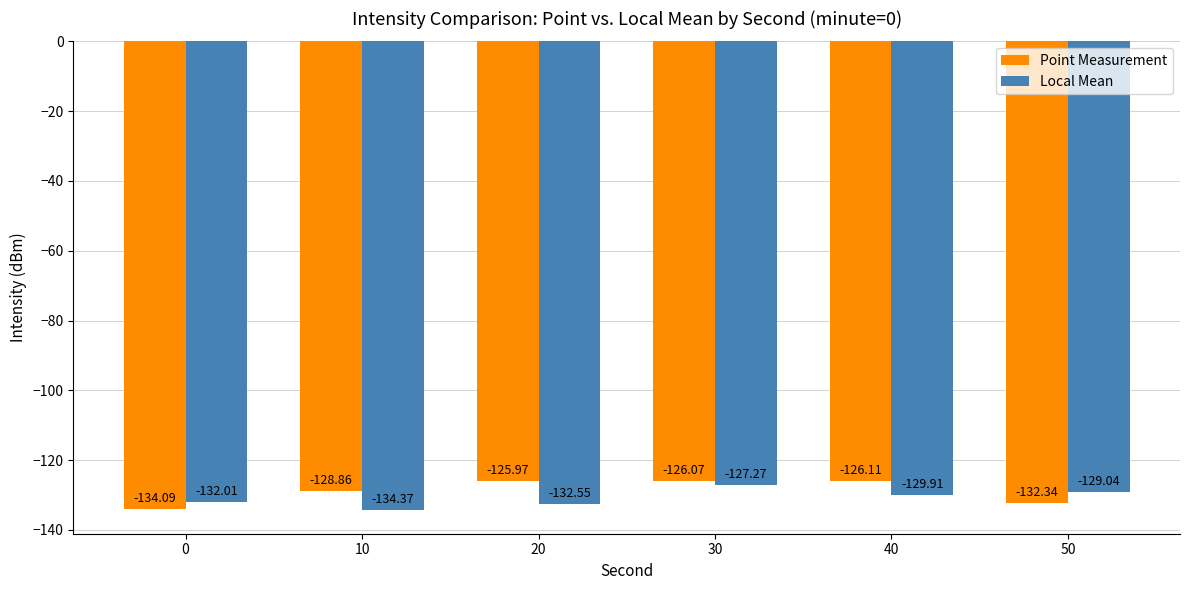

Which series has the largest total across all categories?

Point Measurement